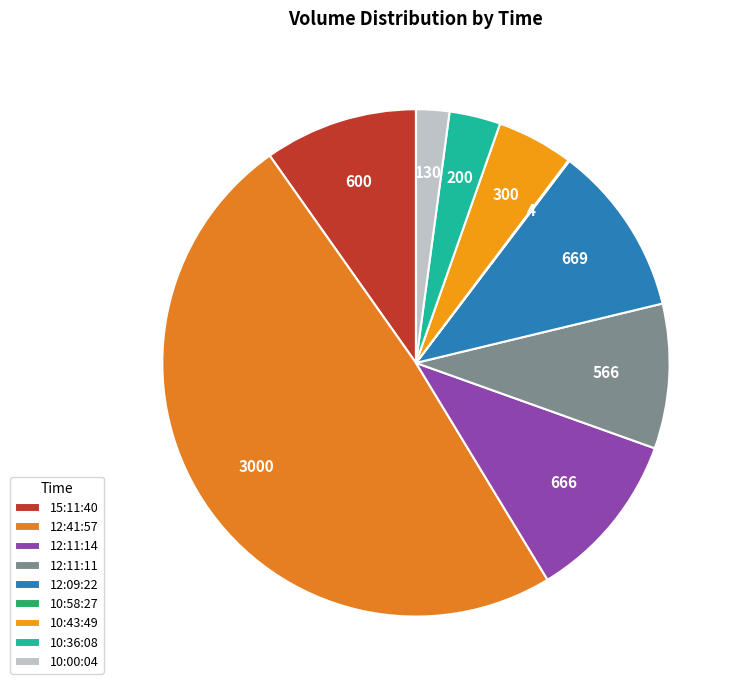

Which category has the smallest portion of the pie?

10:58:27